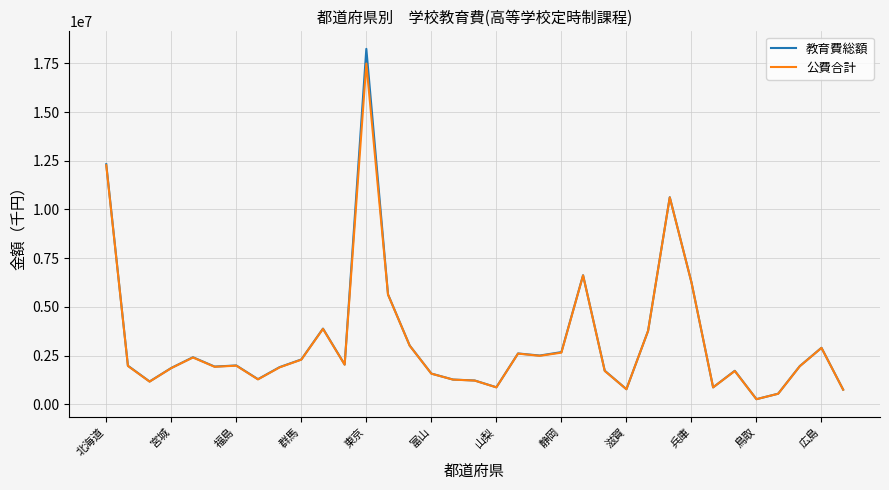

Is this an area chart (filled region under the line)?

No